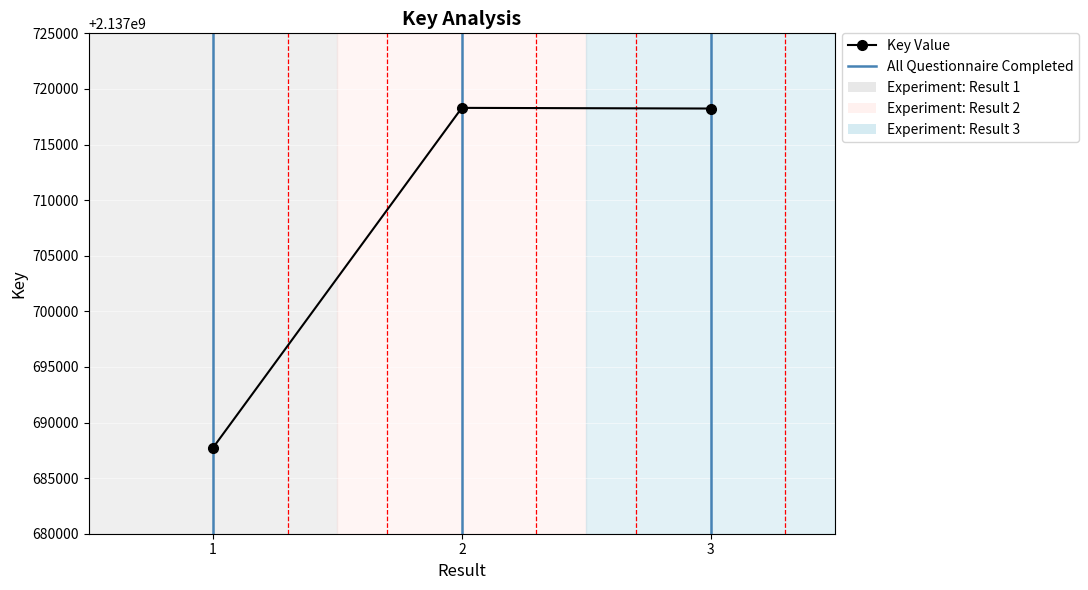

What is the value of the 1st point from the left?

2137687746